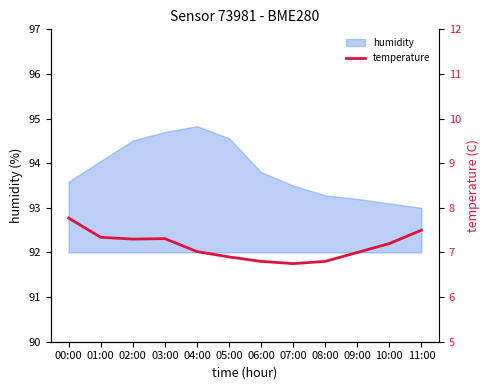

How many interior local valleys (lower than both neighbors) does the data have?

2